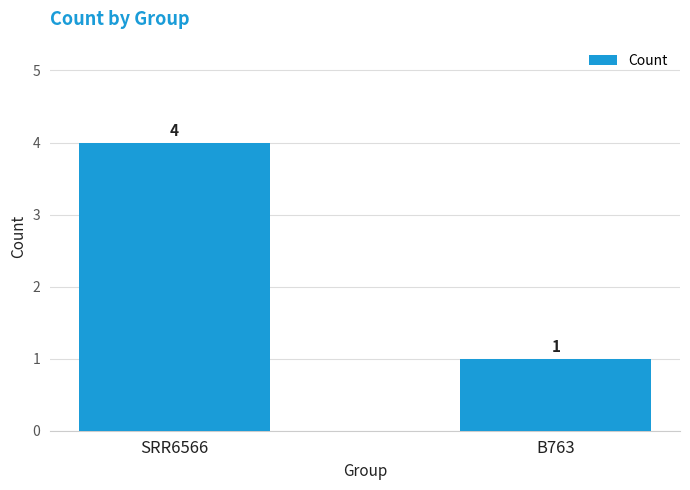

Reading right to left, list all the values displayed in this chart.

1	4